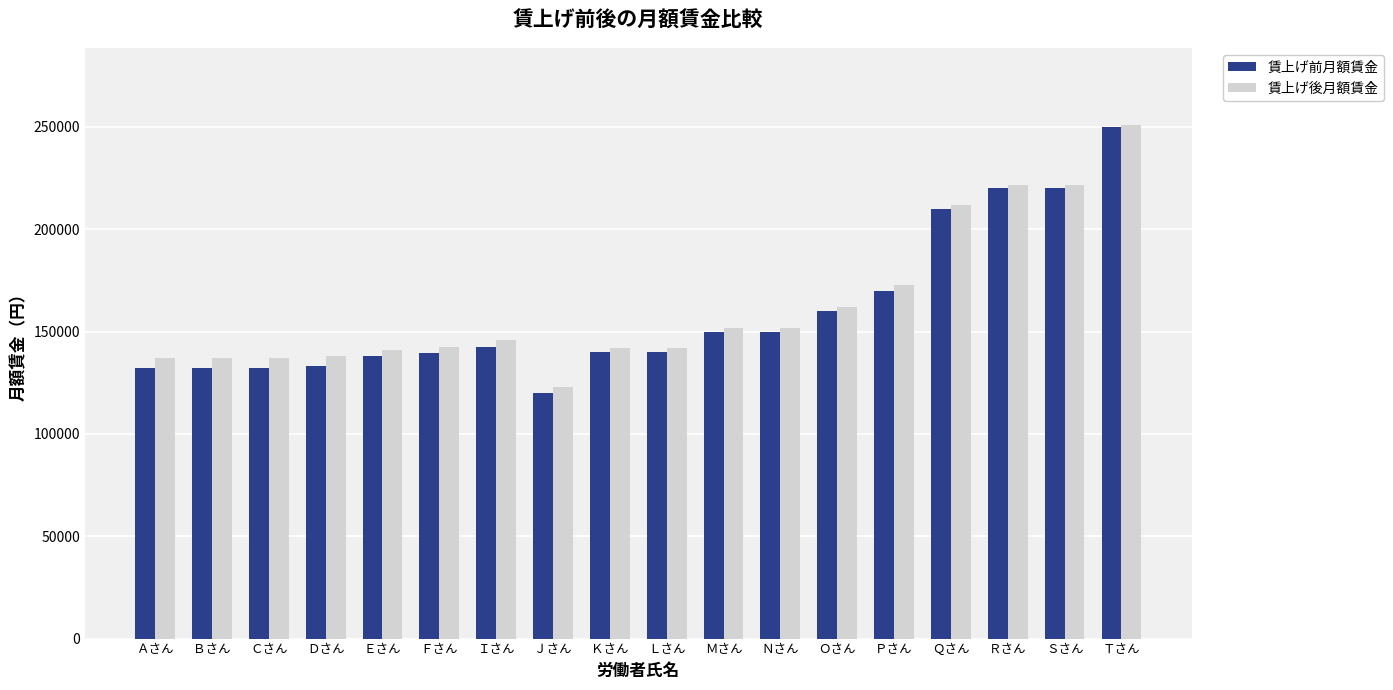

How many bars are there in total?

36